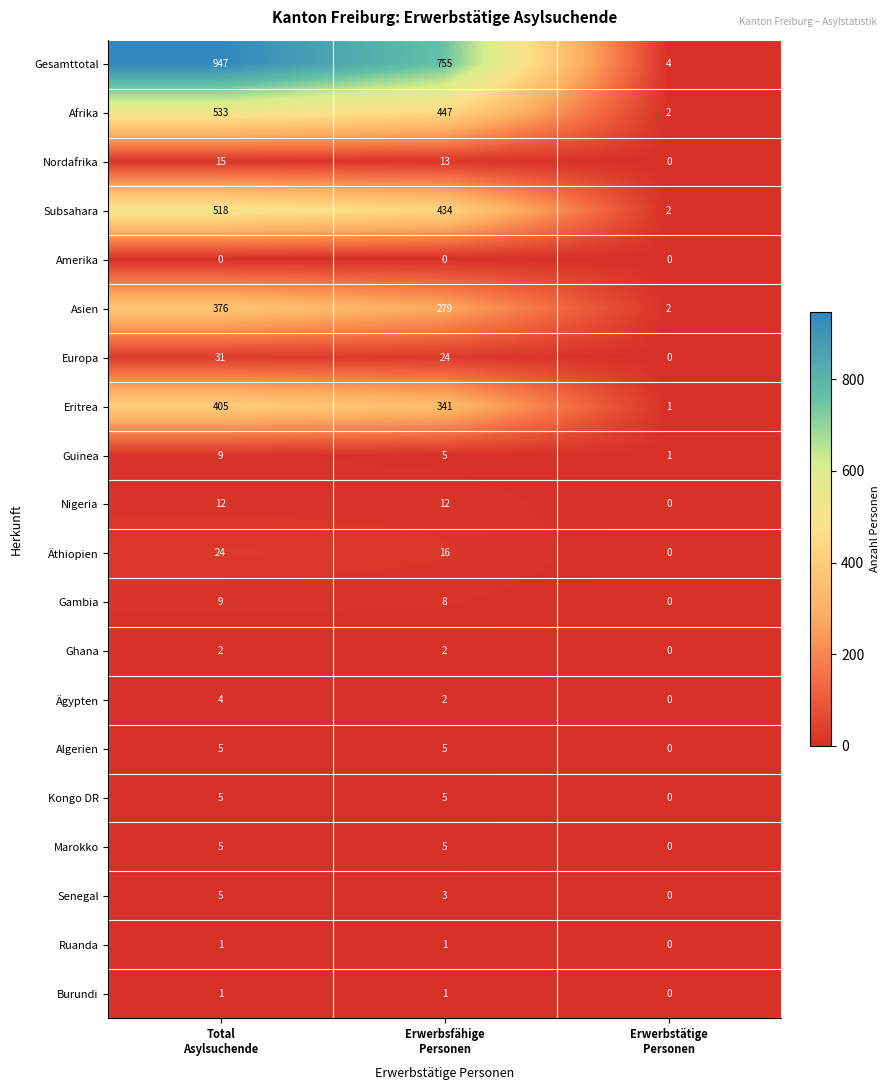

What is the sum of all Asien values?

657